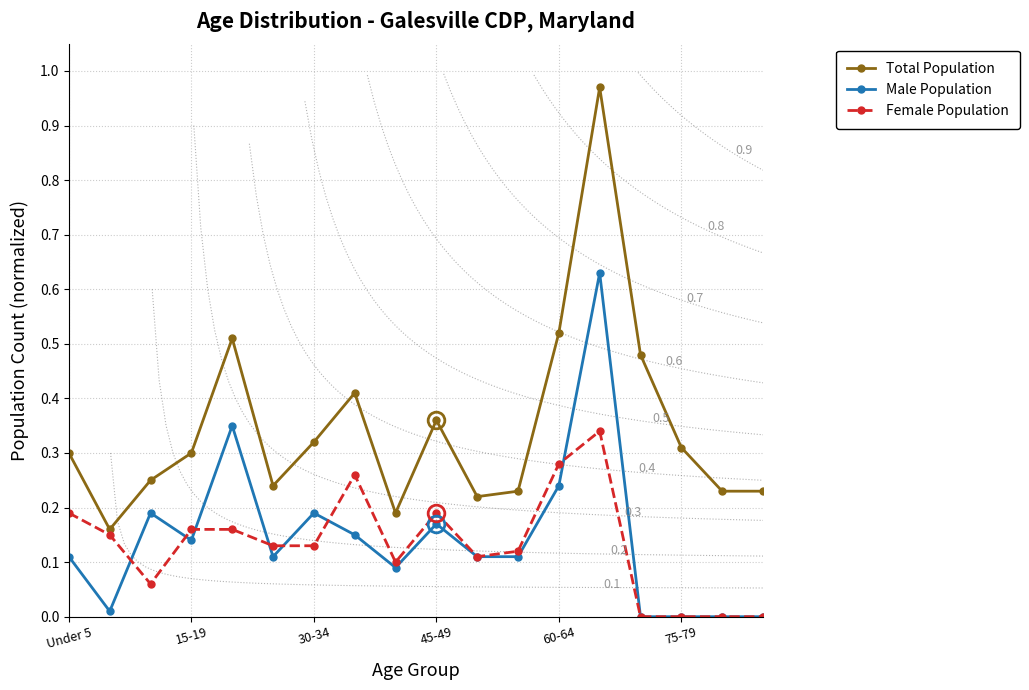

What is the sum of all Female Population values?

2.4